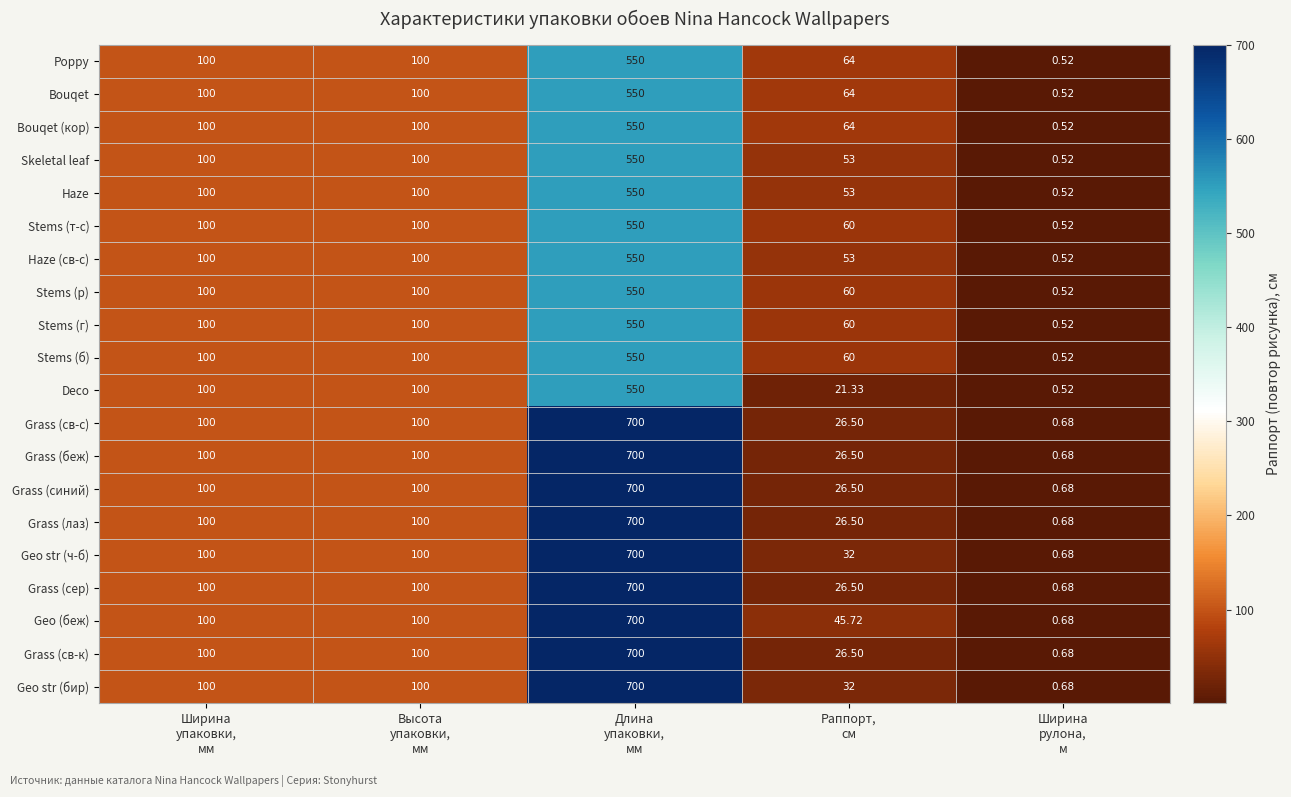

Which series has the largest total across all categories?

Geo (беж)